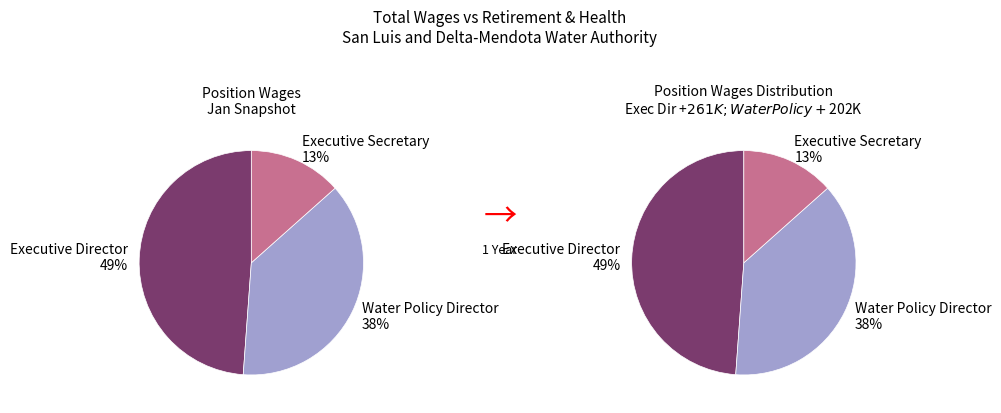

Rank the categories by value from lowest to highest.

Executive Secretary, Water Policy Director, Executive Director